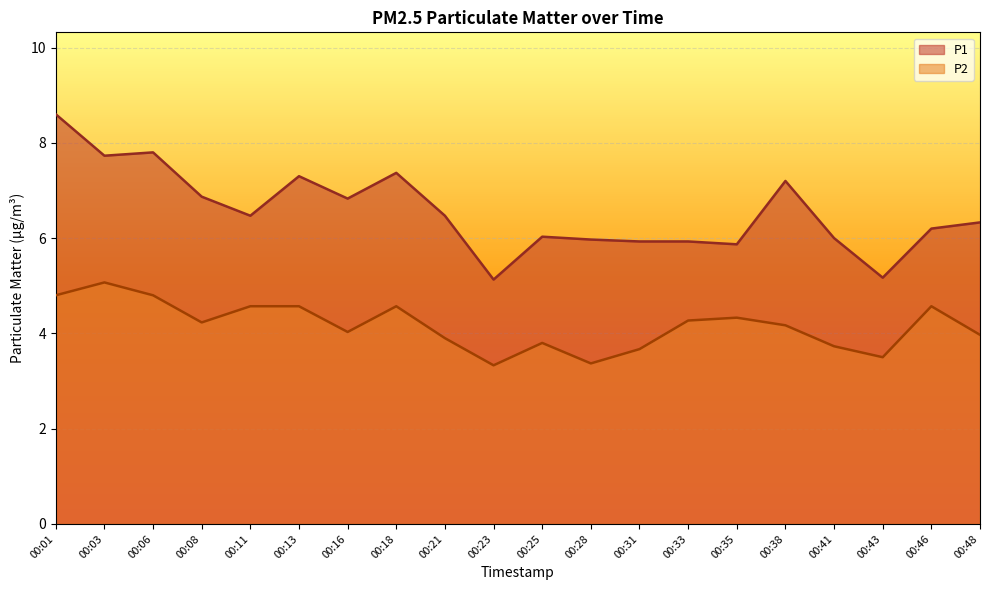

What is the spread (max minus min) of values at 00:38?

3.0